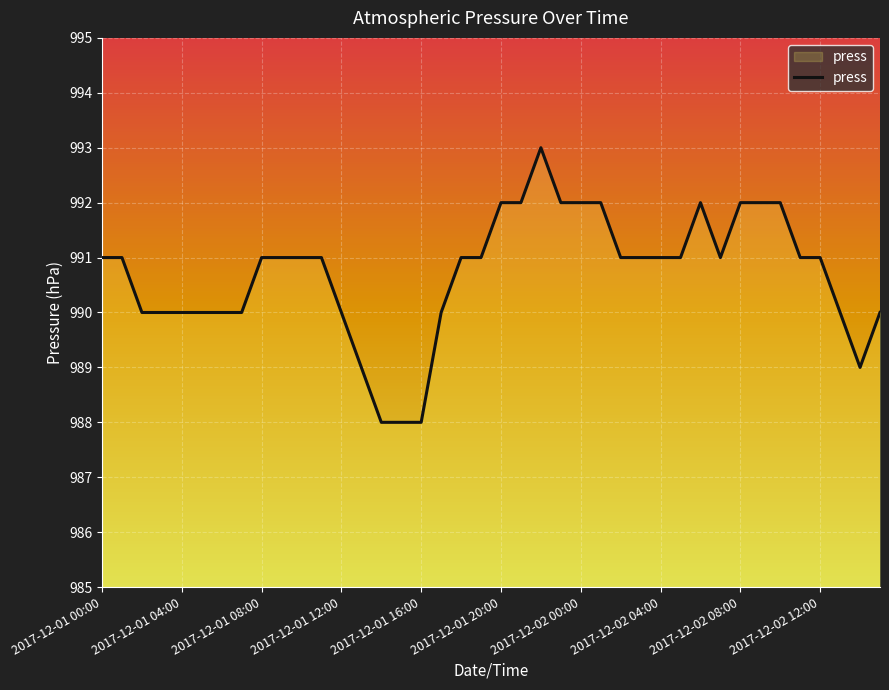

What is the minimum value shown in the chart?

988